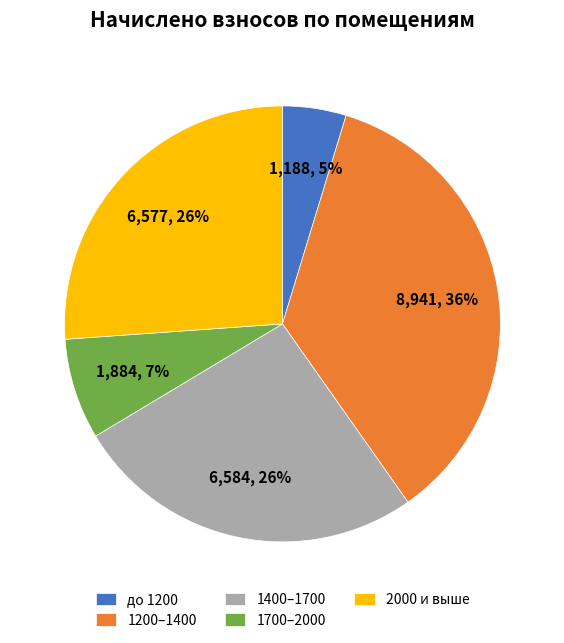

To the nearest percent, what is the average slice percentage?

20%